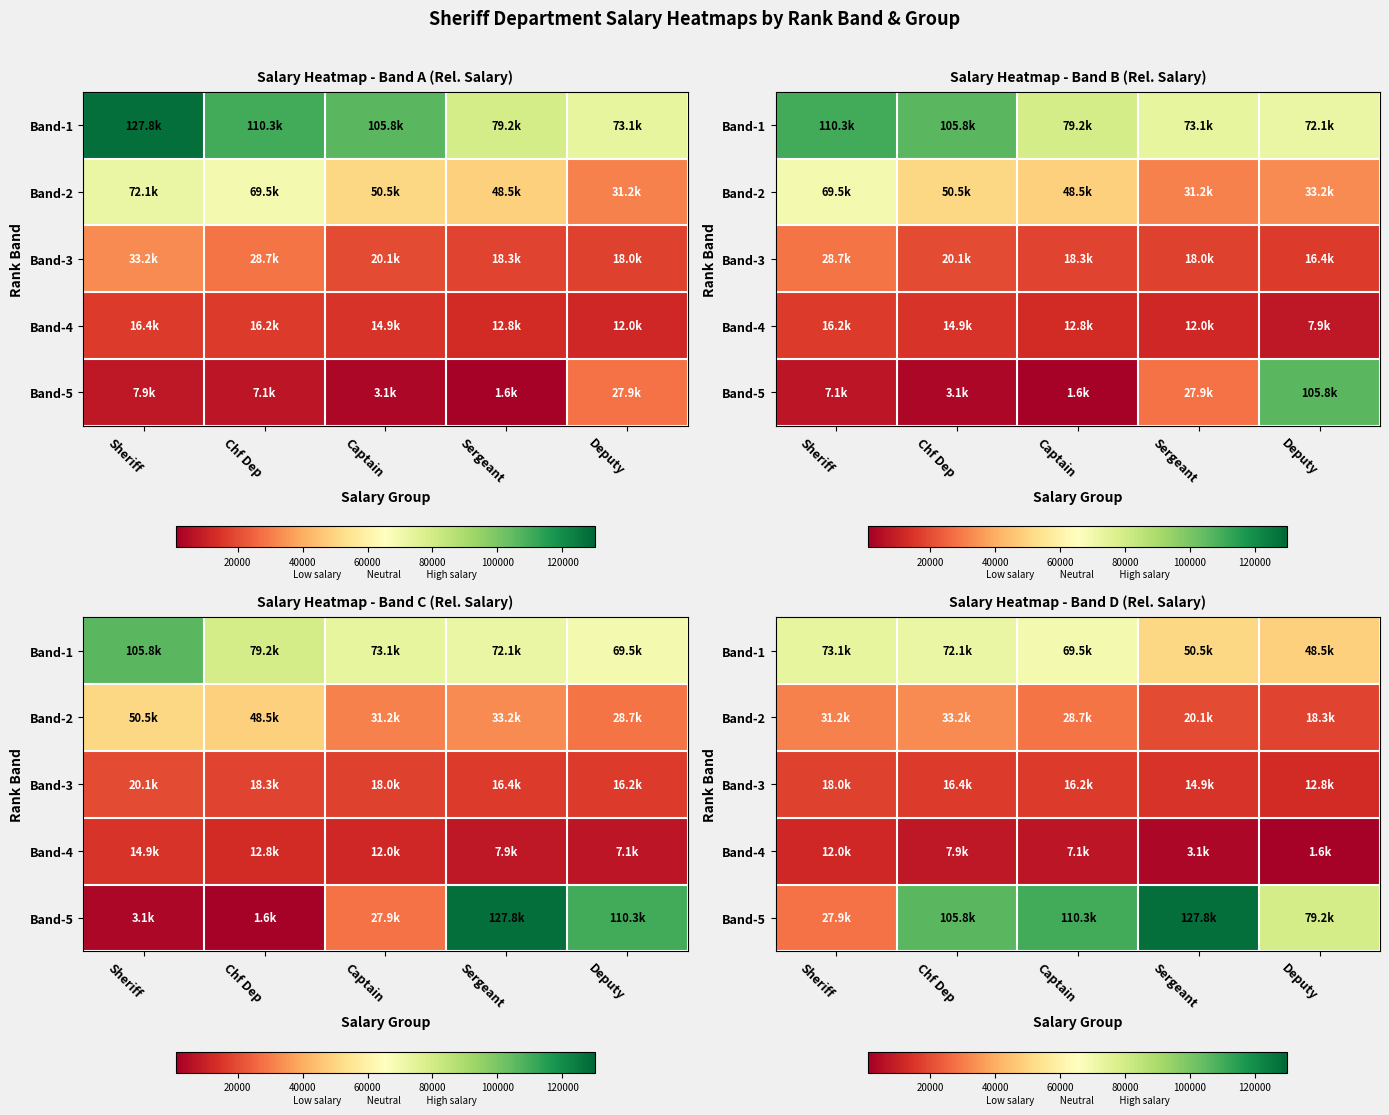

What is the difference between the second highest and minimum values in the Band-5 series?

82368.4